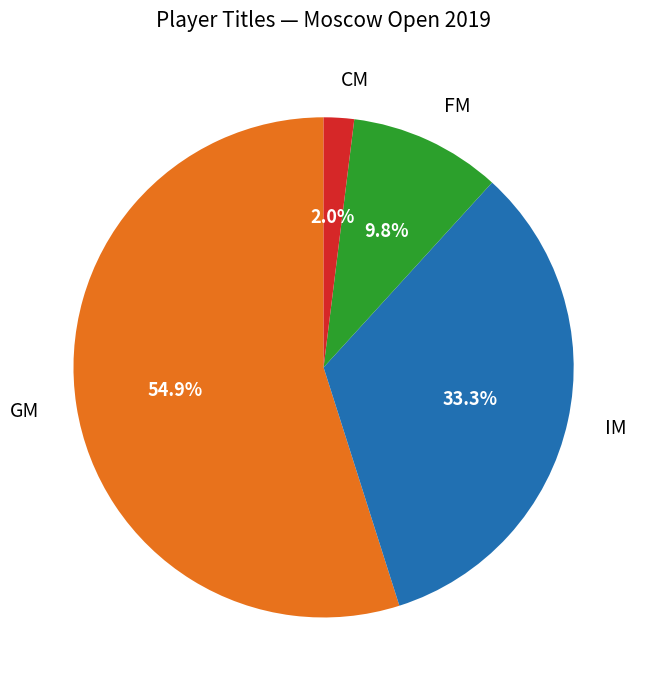

Between CM and GM, which is larger?

GM